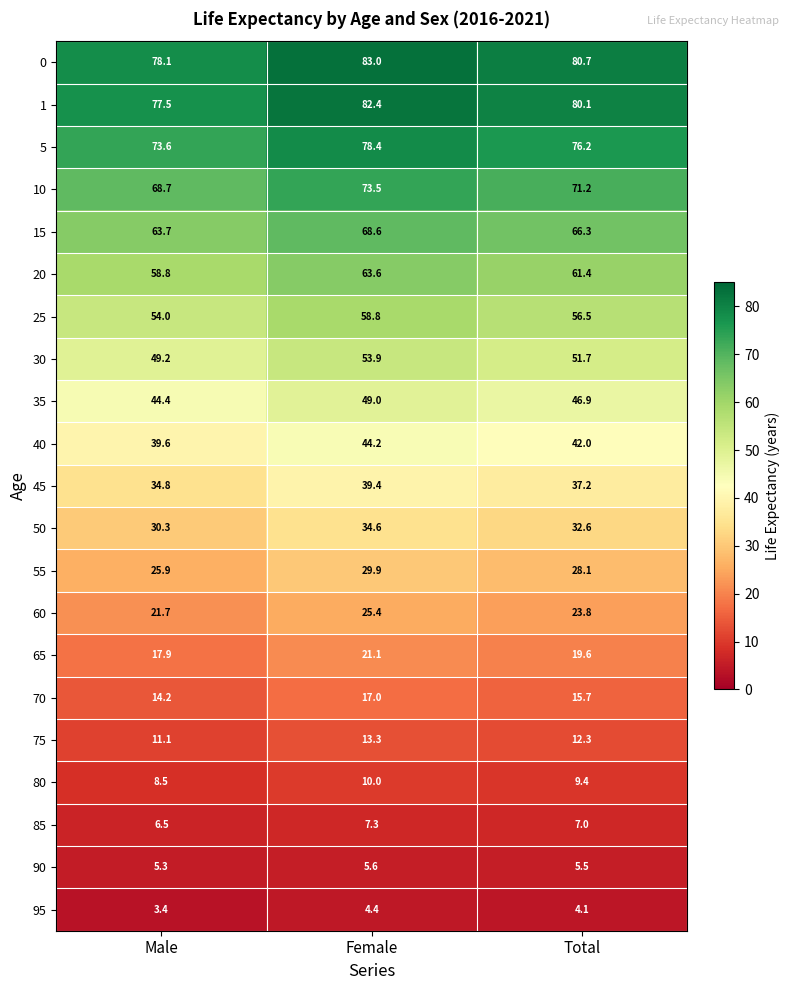

What is the greatest value displayed?

83.0